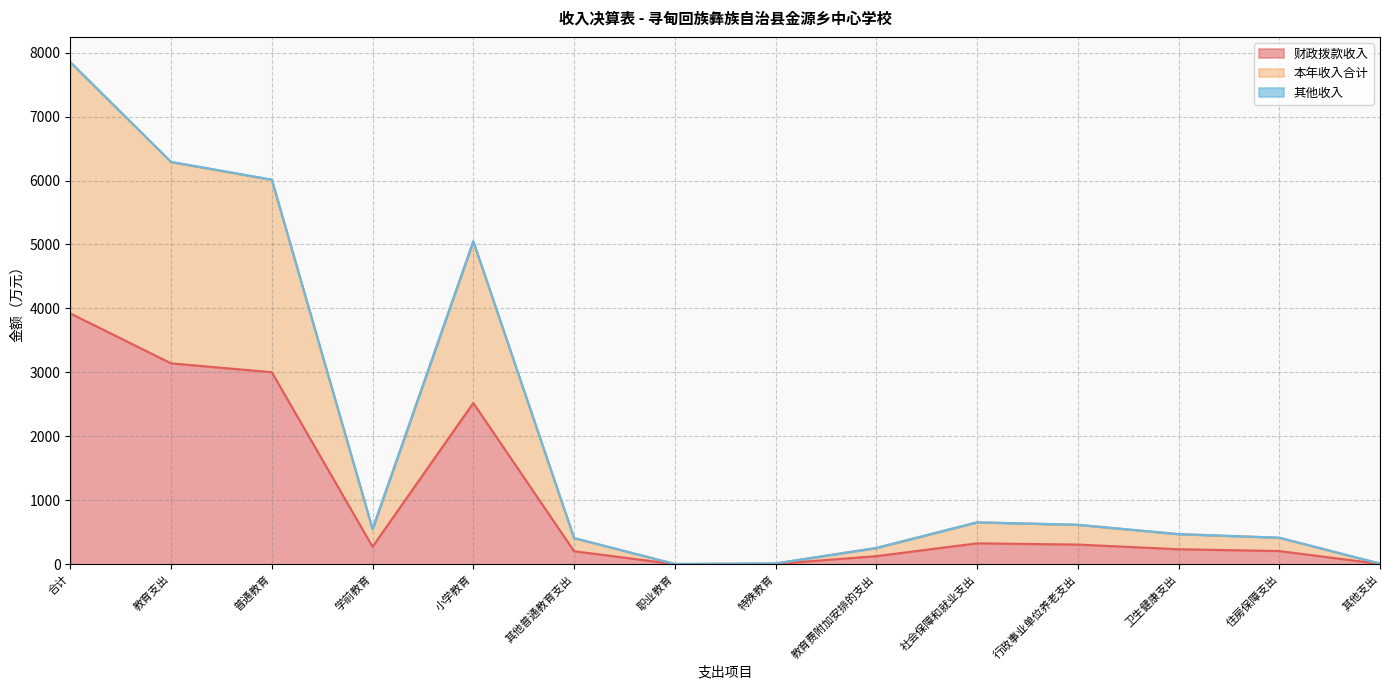

What is the difference between the maximum and minimum values in the 财政拨款收入 series?

3919.1